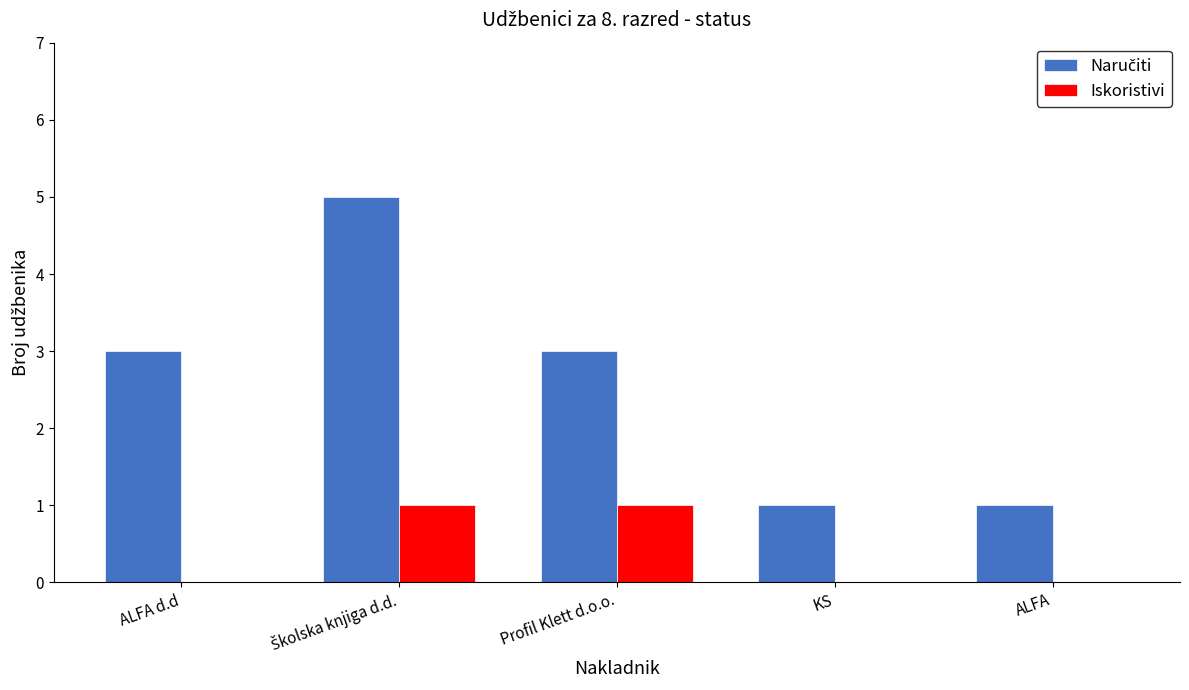

Is it true that Iskoristivi equals 1 at KS?

False